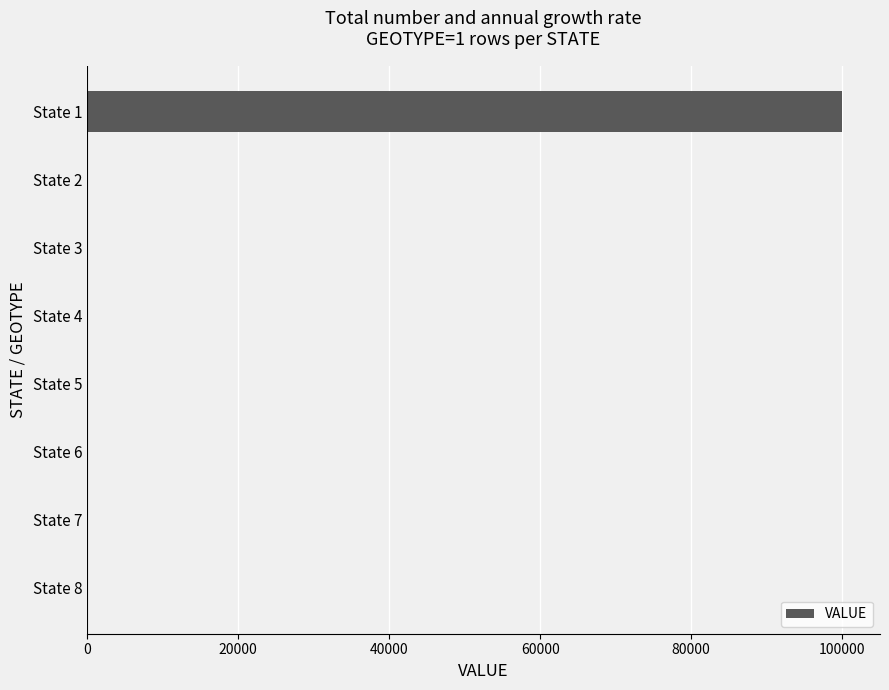

Is it true that the value at State 5 is 41405?

False